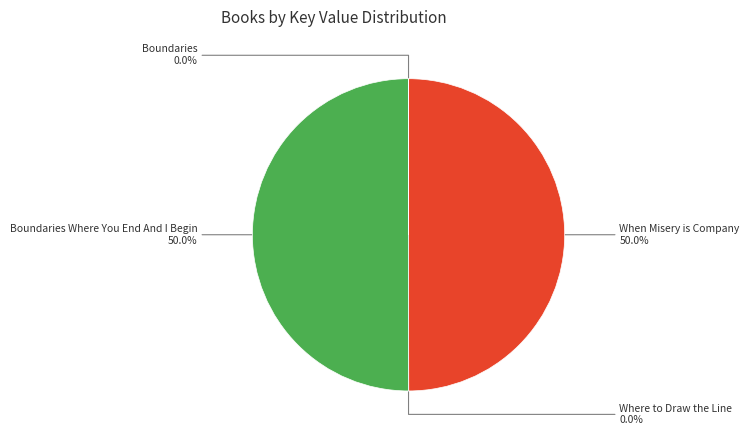

What portion of the pie excludes When Misery is Company?

50.0%